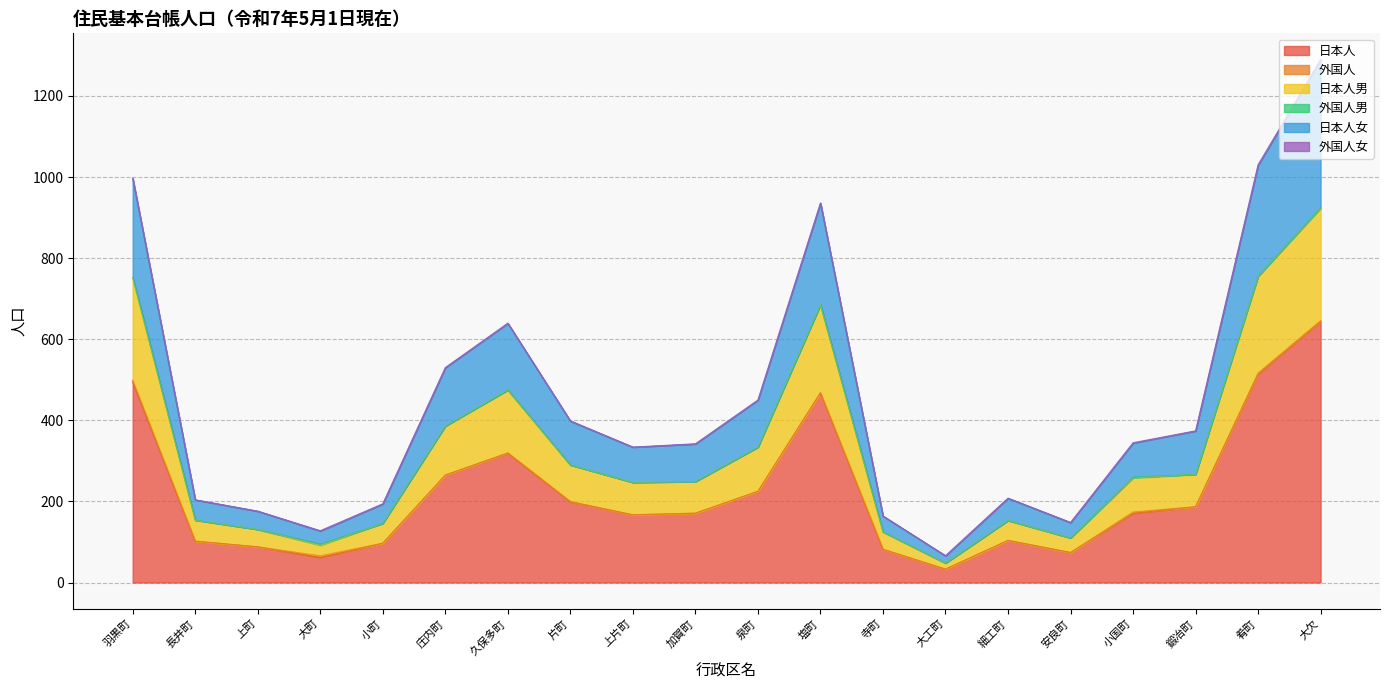

What position from the left is 庄内町?

6